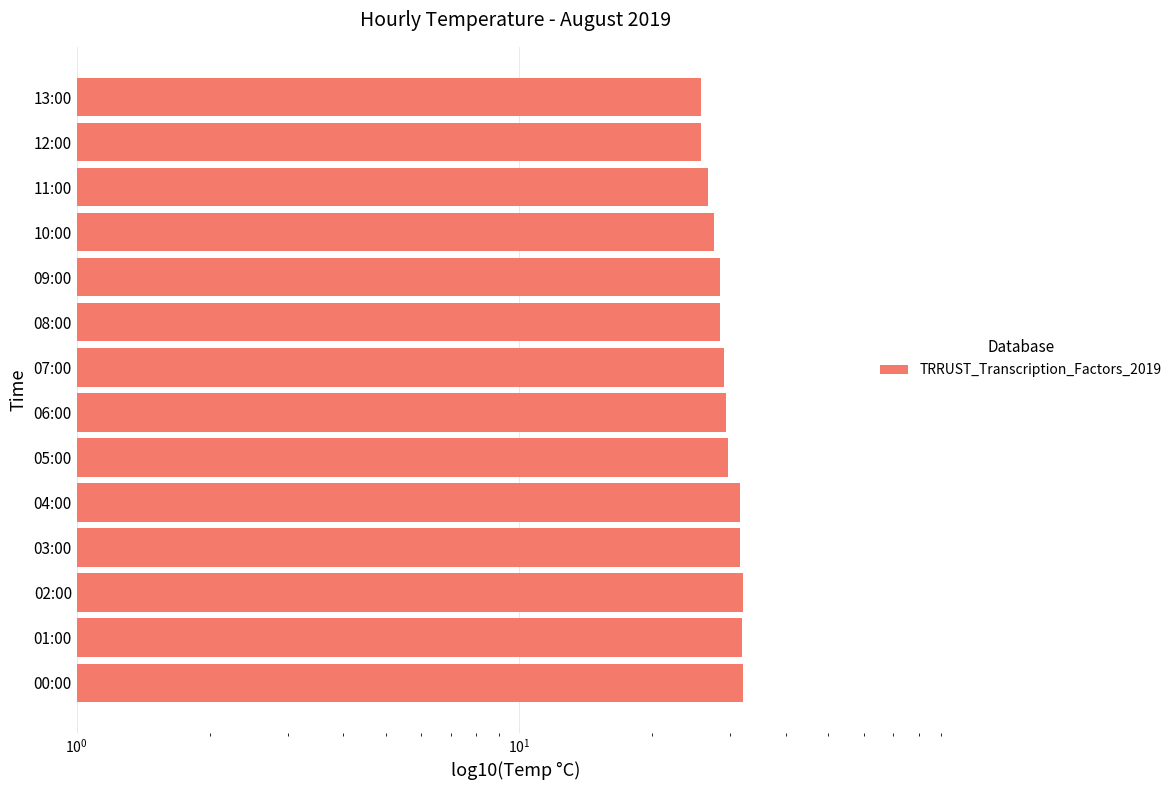

What is the difference between the maximum and second lowest values?

6.3